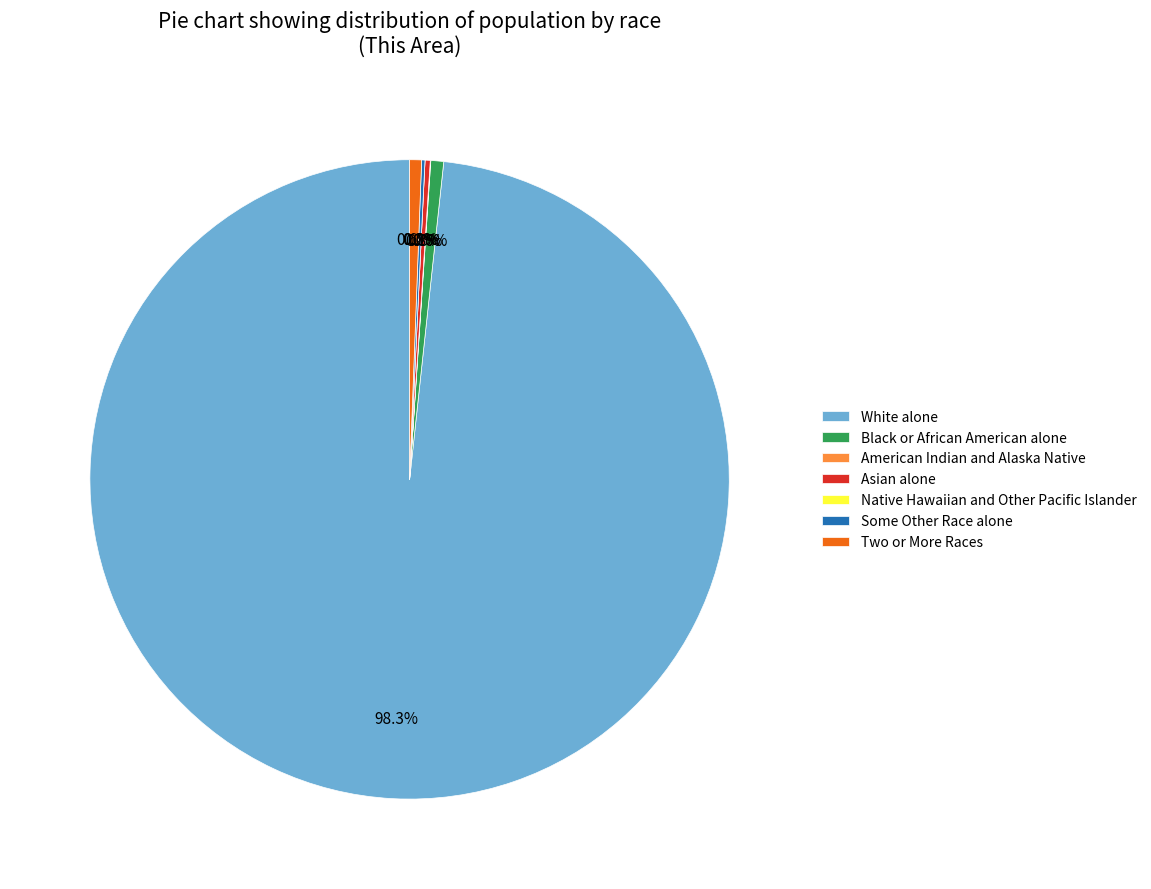

What percentage do Black or African American alone and Some Other Race alone together represent?

0.8%